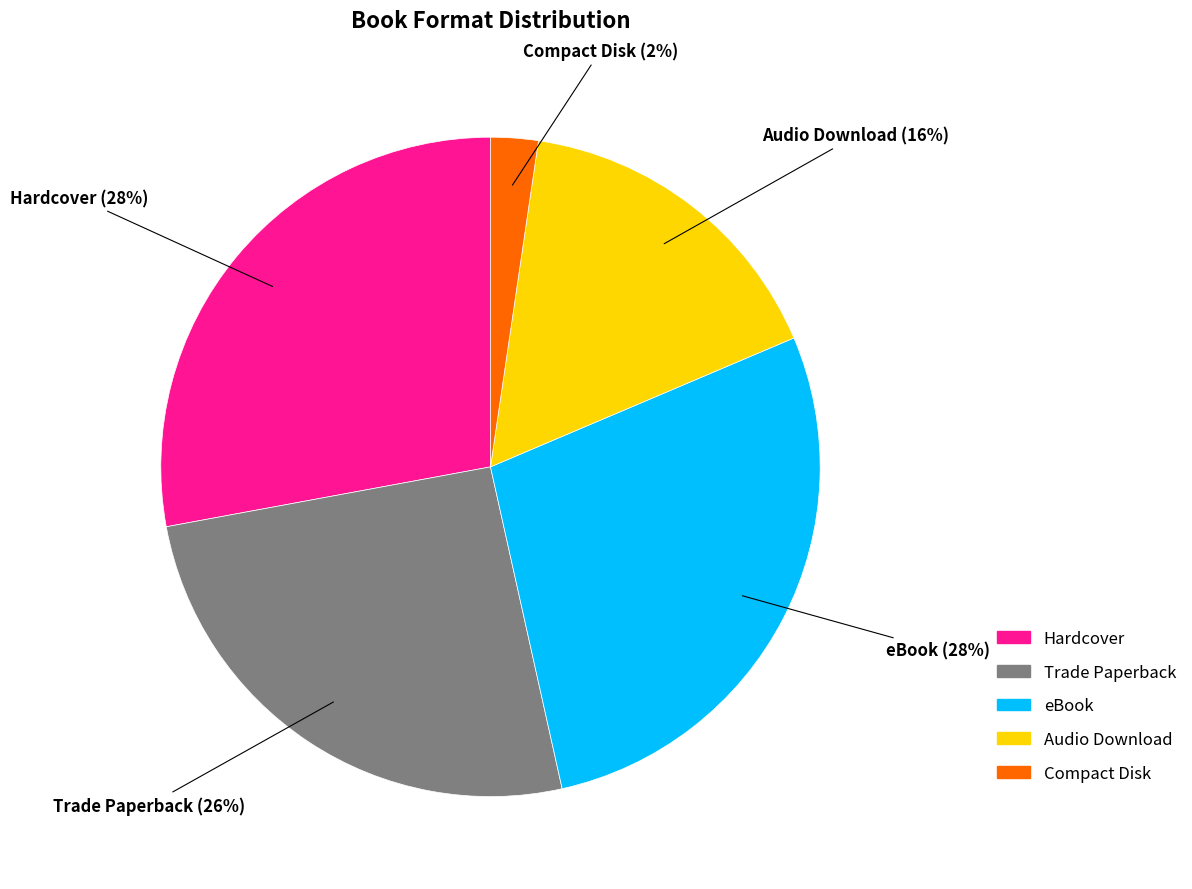

True or false: Compact Disk accounts for 13% of the total.

False